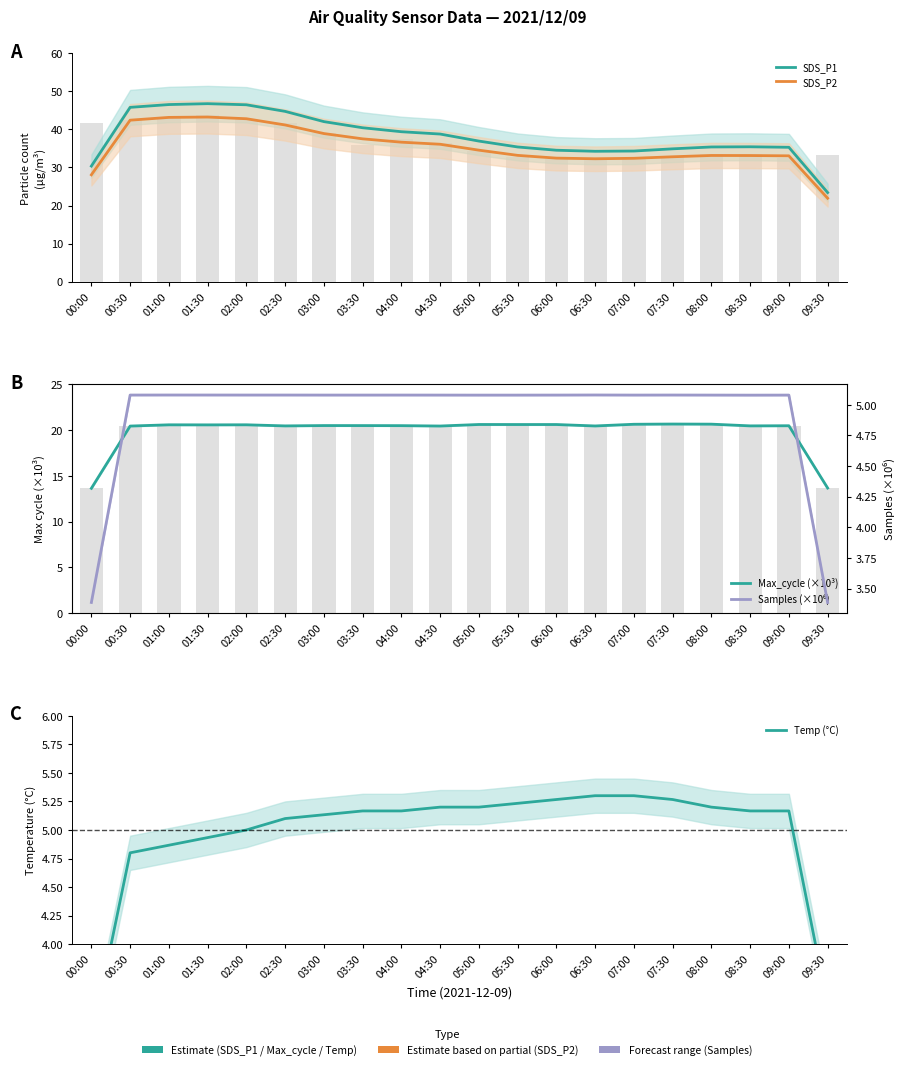

Between 00:00 and 06:00, which series saw the biggest shift?

Max_cycle (×10³)